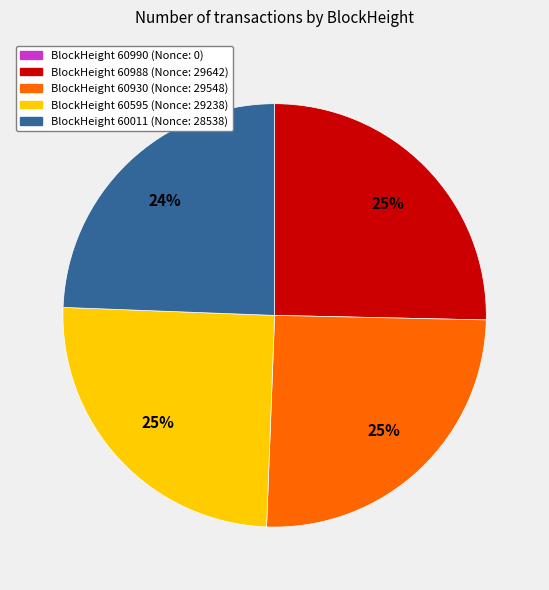

To the nearest percent, what is the average slice percentage?

20%